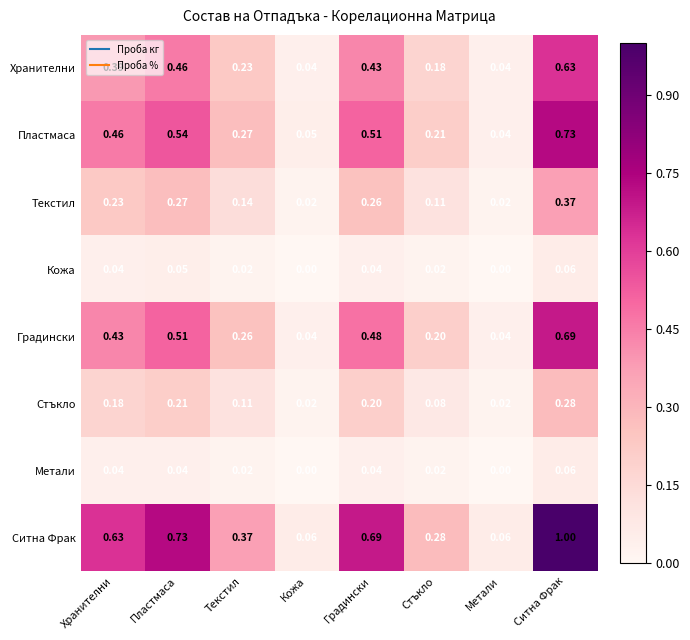

Is the value of Ситна Фрак at Текстил greater than the value of Градински at Пластмаса?

No